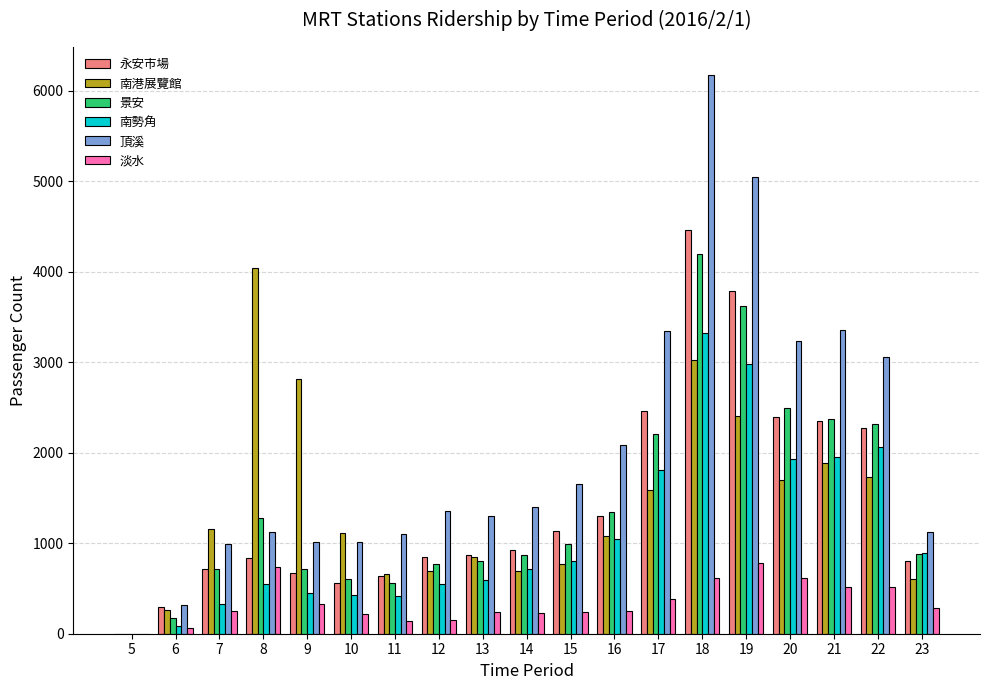

Between 8 and 9, which series saw the biggest shift?

南港展覽館